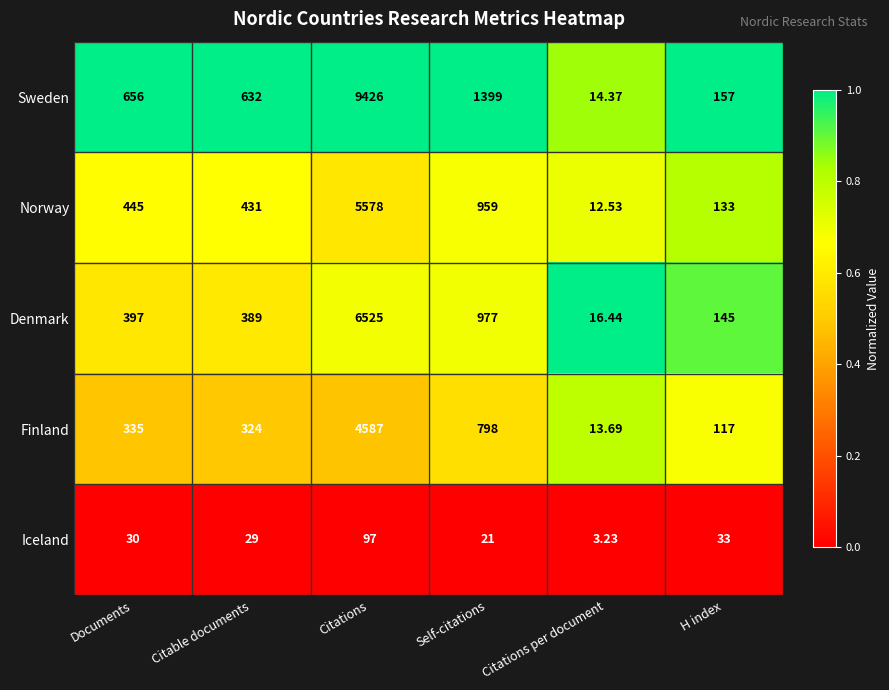

Where is Denmark nearest to the value 3270?

Self-citations